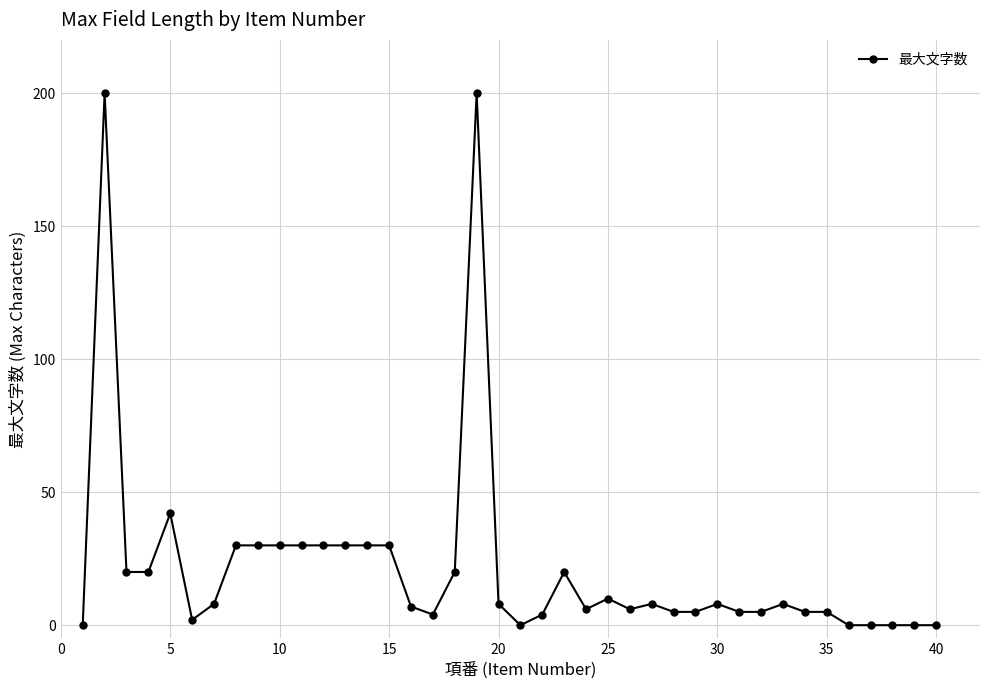

What is the value of the 15th point from the left?

30